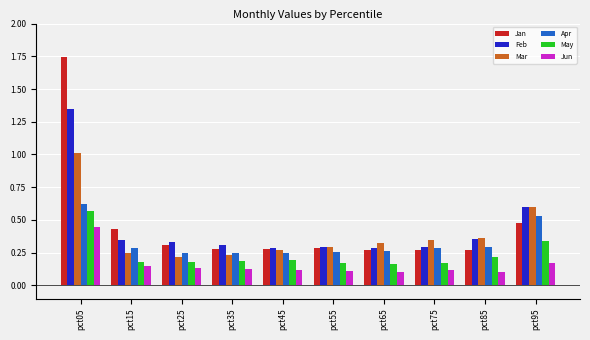

What is the sum of all May values?

2.4